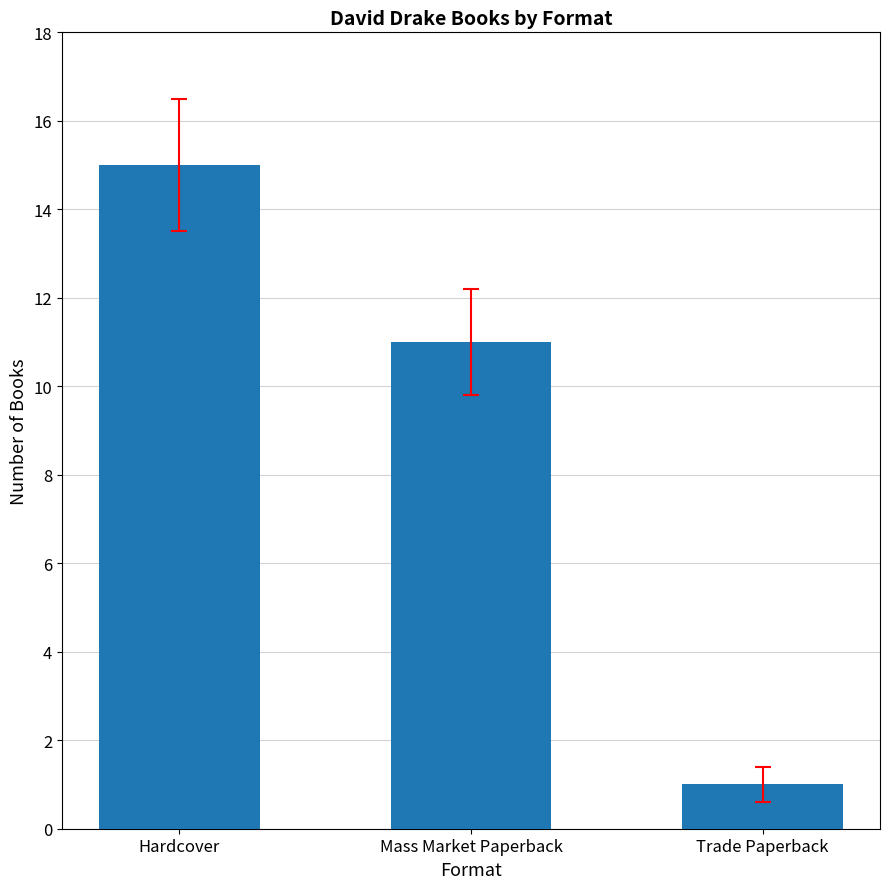

How many values are between 1 and 15?

3